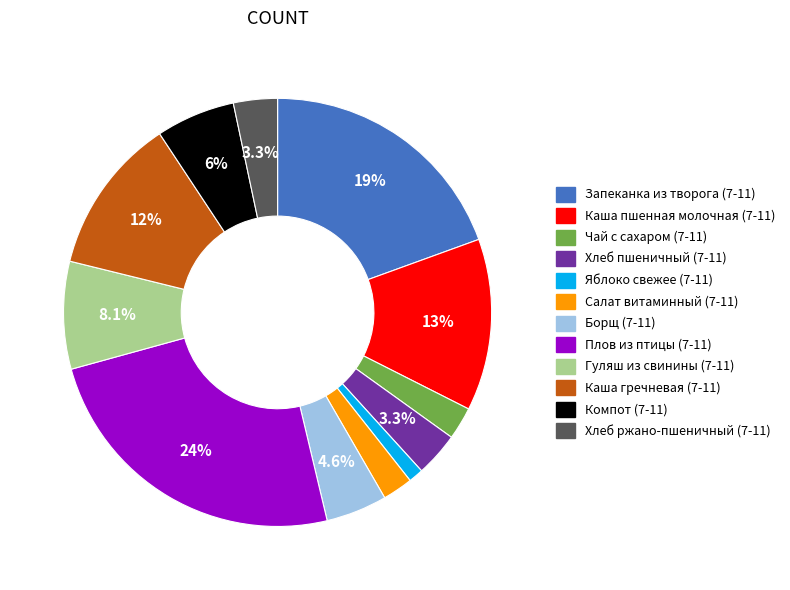

Between Компот (7-11) and Каша пшенная молочная (7-11), which is larger?

Каша пшенная молочная (7-11)